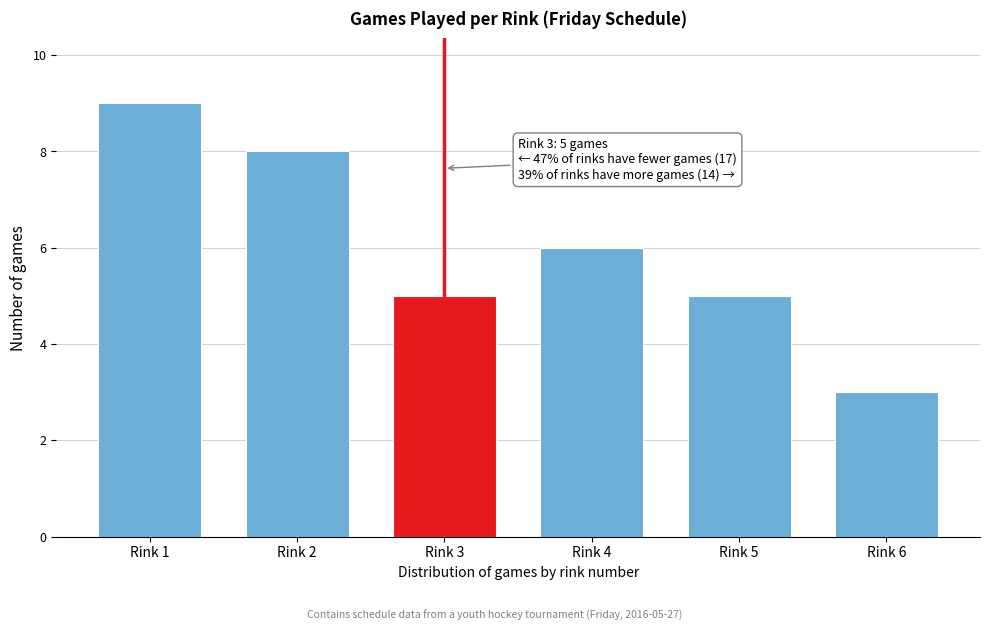

Reading left to right, transcribe all the data shown in this chart.

Rink 1=9	Rink 2=8	Rink 3=5	Rink 4=6	Rink 5=5	Rink 6=3